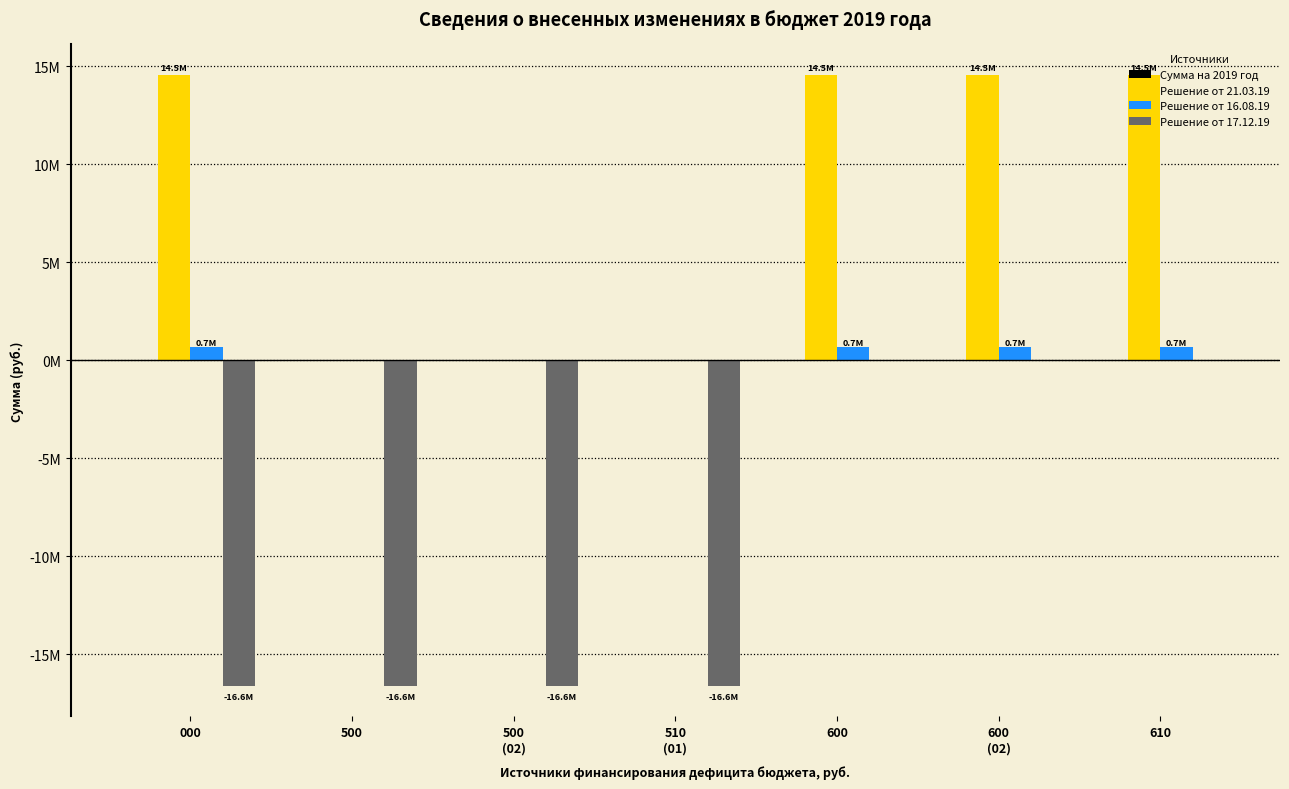

Which series changed the most between 500
(02) and 600
(02)?

Решение от 17.12.19